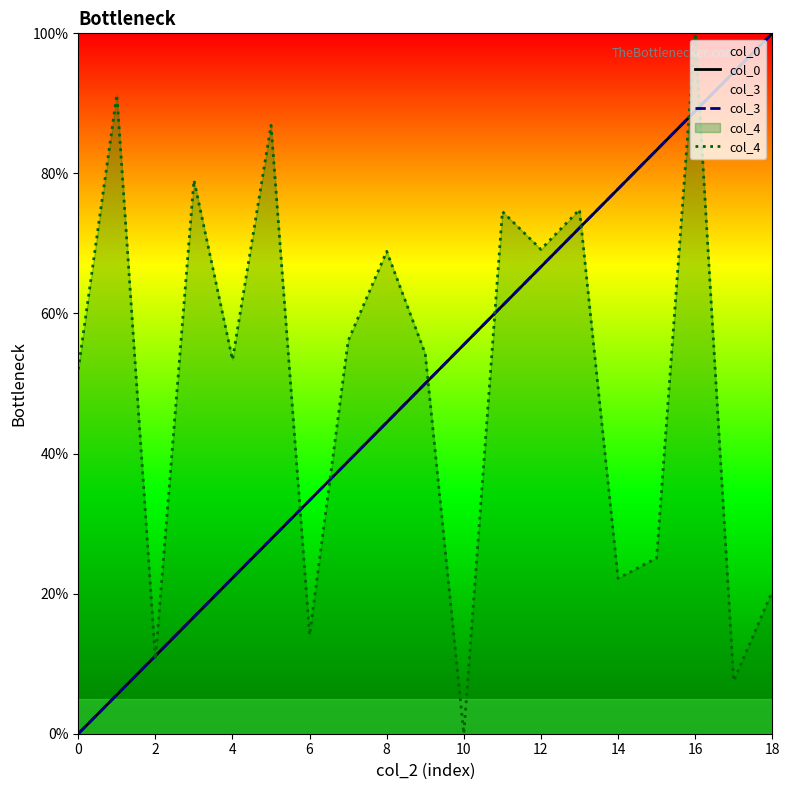

Is the value of col_3 at 14 greater than the value of col_4 at 18?

Yes